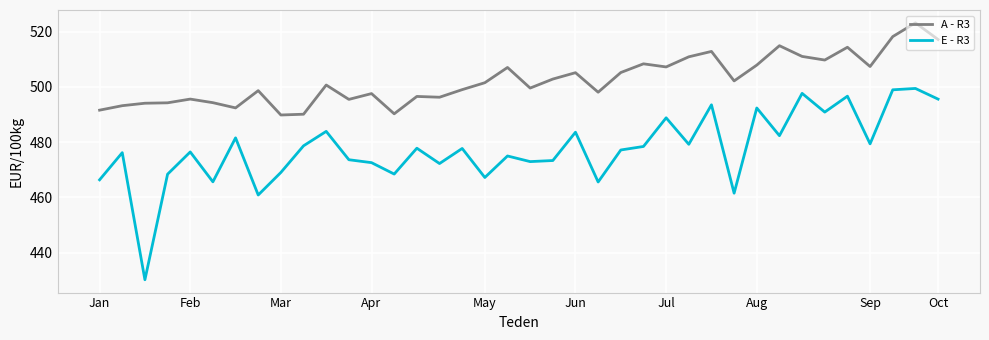

Which series has the largest total across all categories?

A - R3